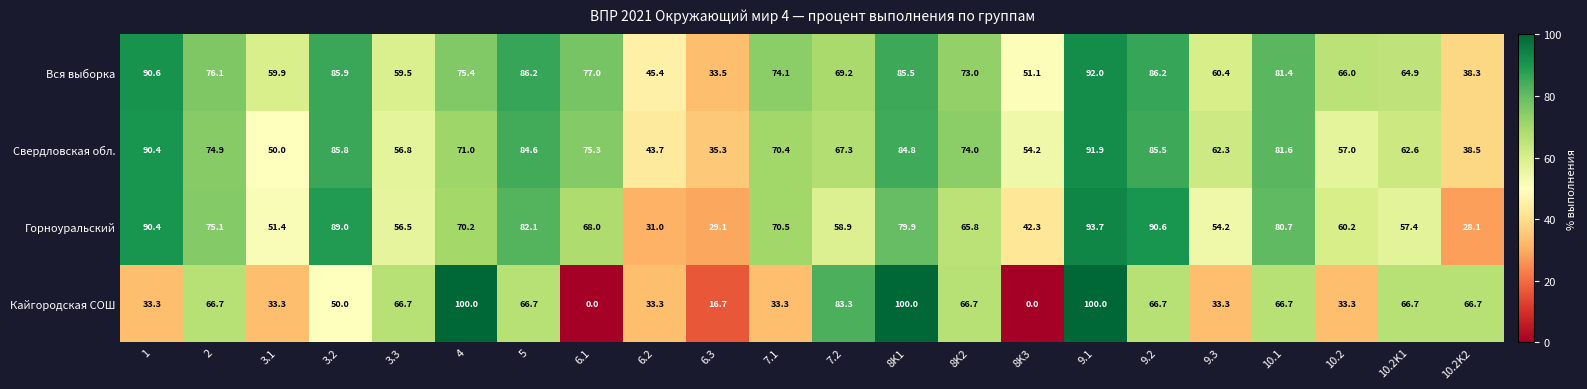

At 3.2, list the series in order from largest to smallest.

Горноуральский, Вся выборка, Свердловская обл., Кайгородская СОШ